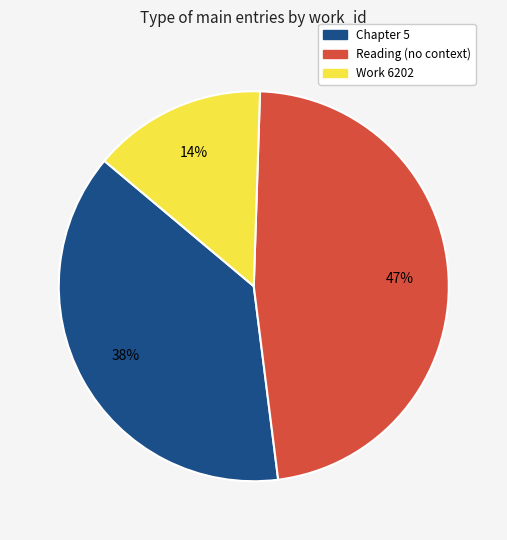

Do Chapter 5 and Reading (no context) together represent more than half of the pie?

Yes